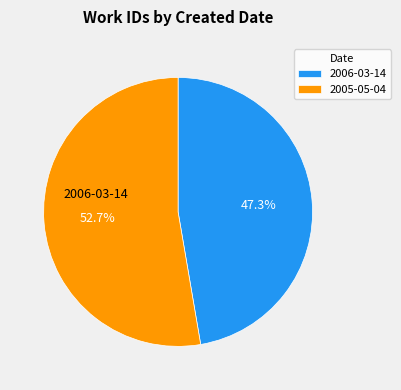

Rank the categories by value from lowest to highest.

2006-03-14, 2005-05-04